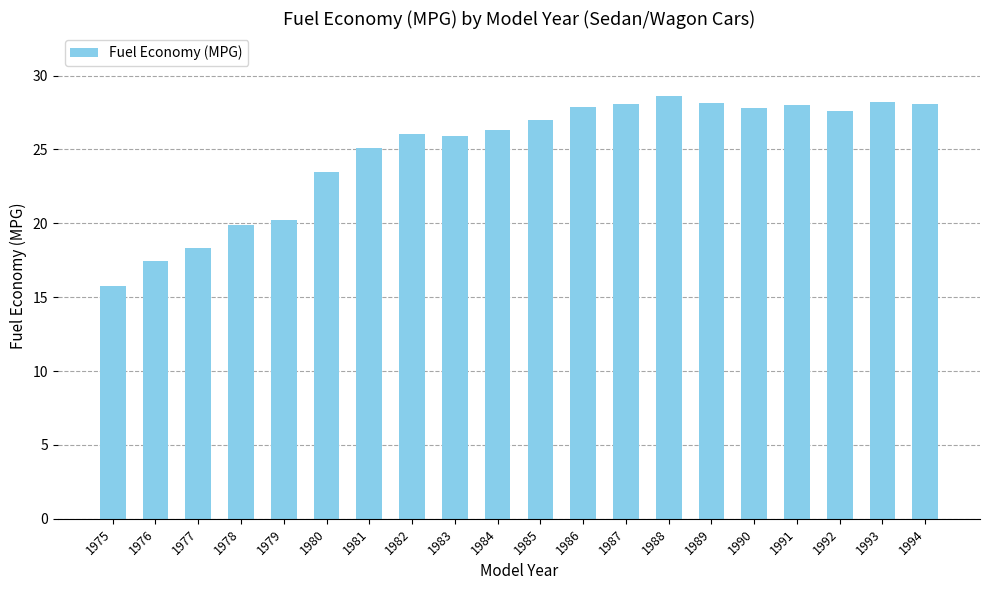

What is the approximate value at 1994?

28.1